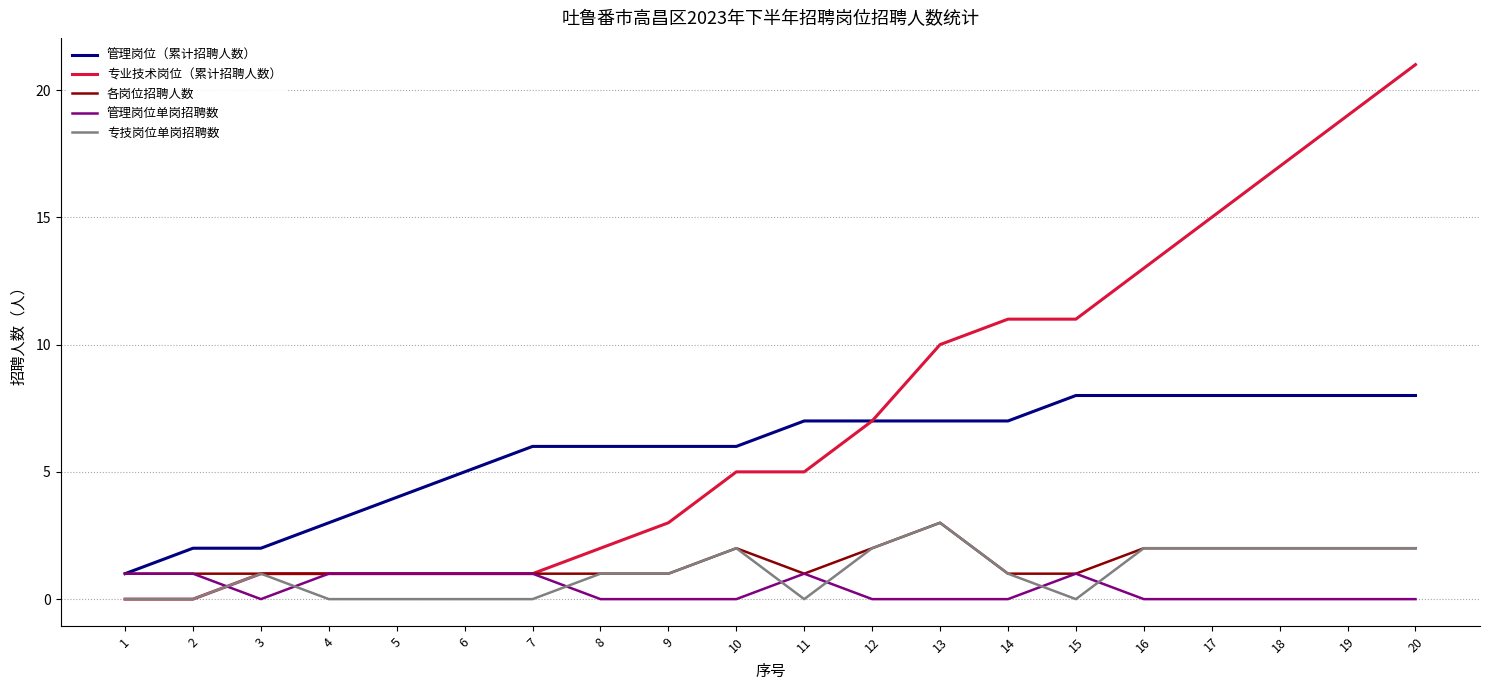

At which category does the chart reach its peak across all series?

20